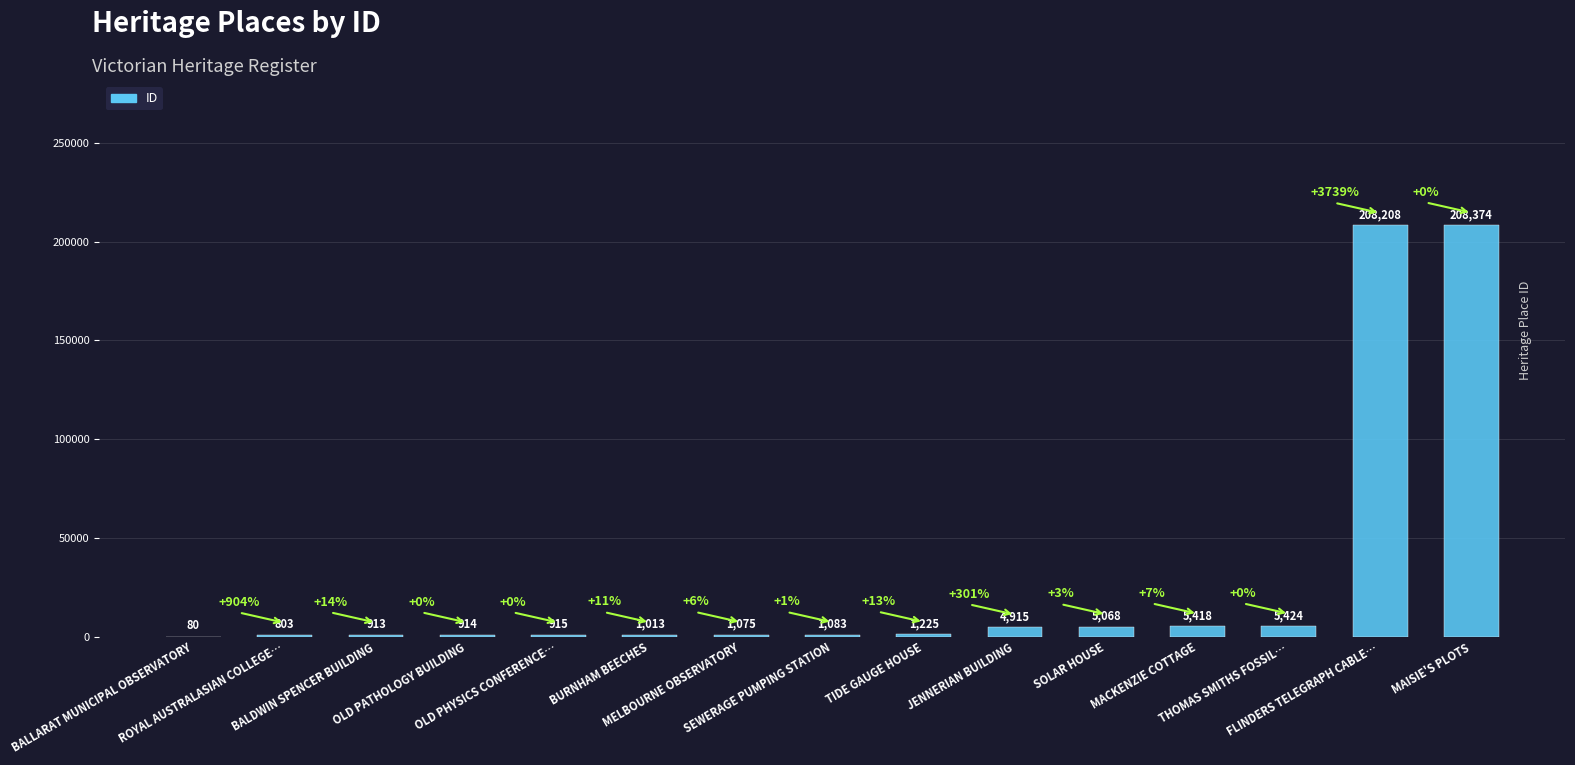

Approximately how many times larger is the value at BALDWIN SPENCER BUILDING compared to ROYAL AUSTRALASIAN COLLEGE…?

1.1